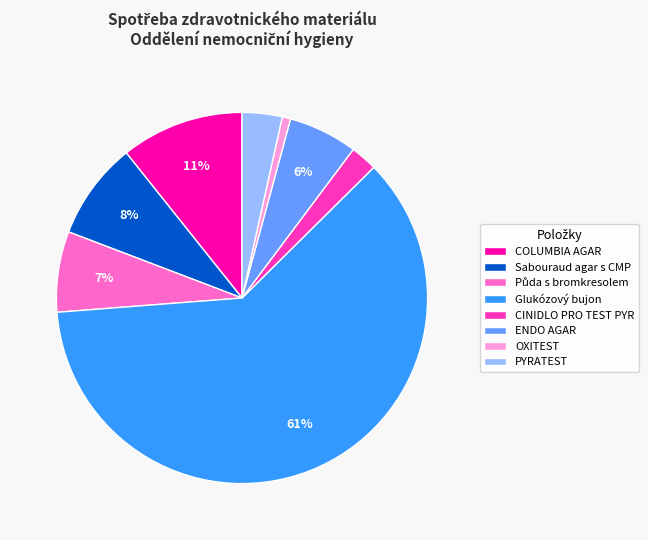

Between Glukózový bujon and OXITEST, which is larger?

Glukózový bujon